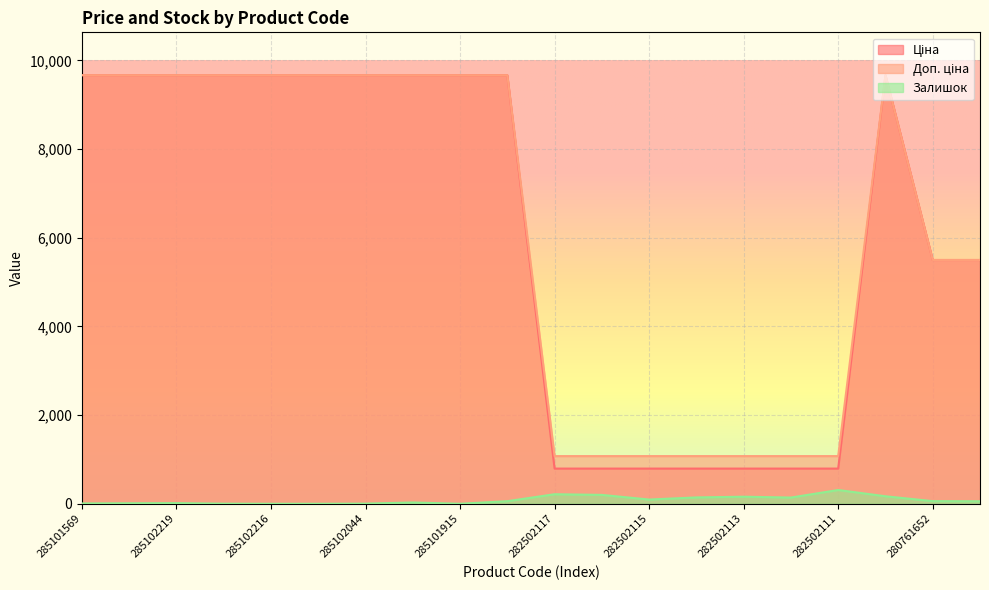

What is the label of the 2nd point from the right?

280761652